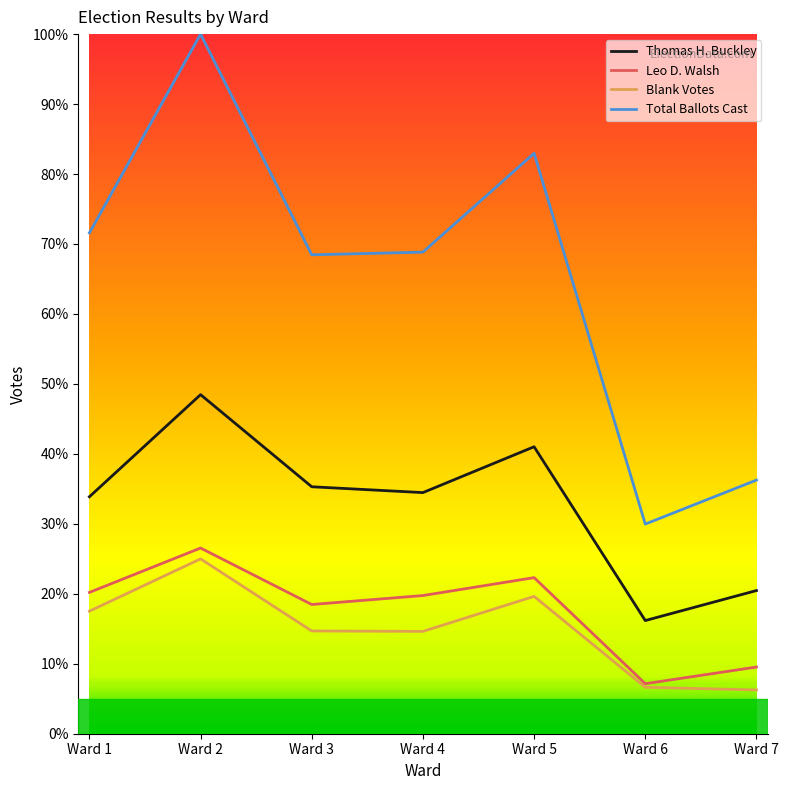

At which category does the chart reach its peak across all series?

Ward 2